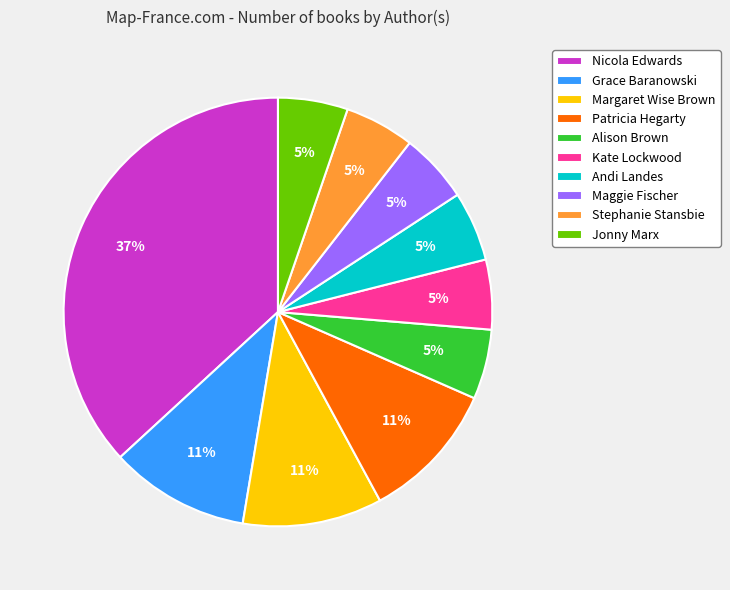

Which has a higher value, Jonny Marx or Nicola Edwards?

Nicola Edwards